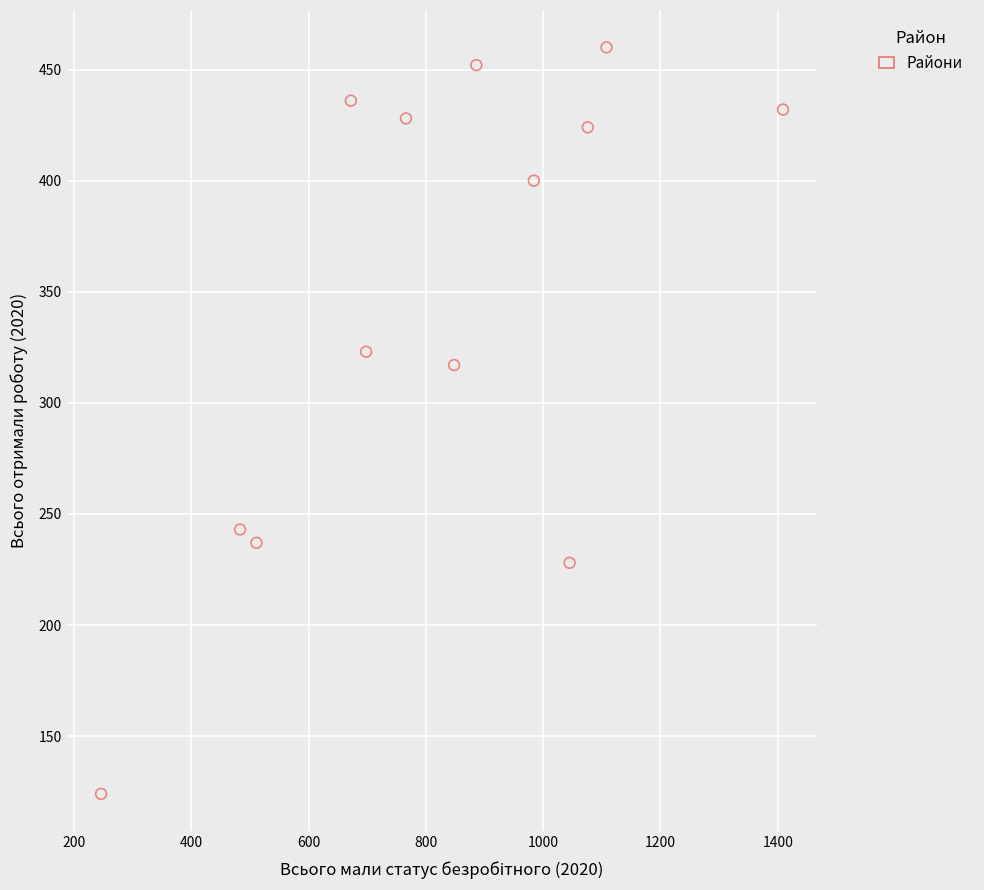

What Y value in the scatter plot is closest to 292?

317